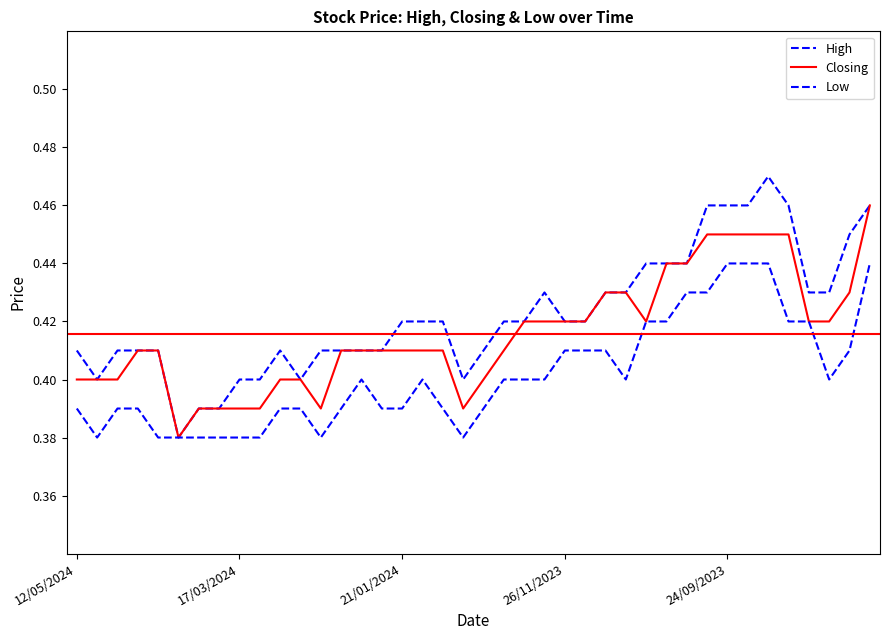

At which label is Low closest to 0?

17/03/2024